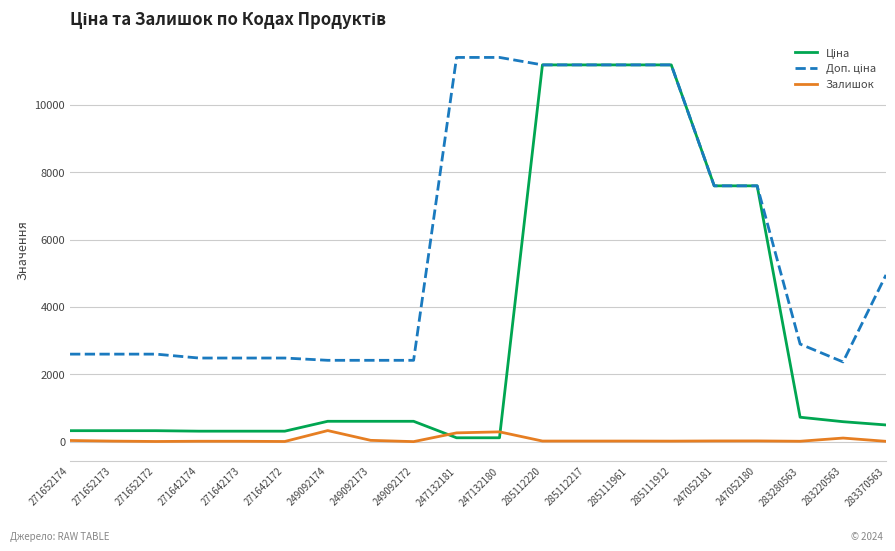

True or false: Залишок has a value of 15.0 at 271652173.

True